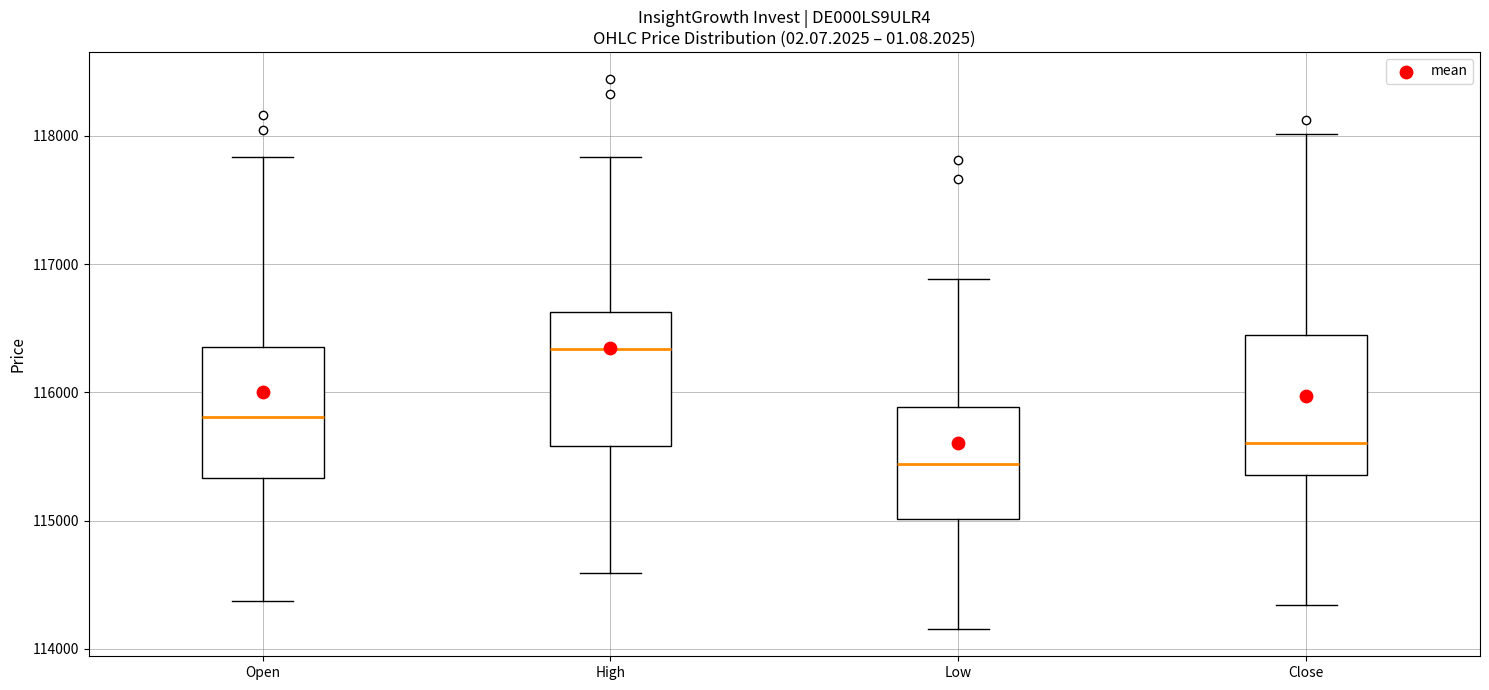

Which box's median line is the highest?

High